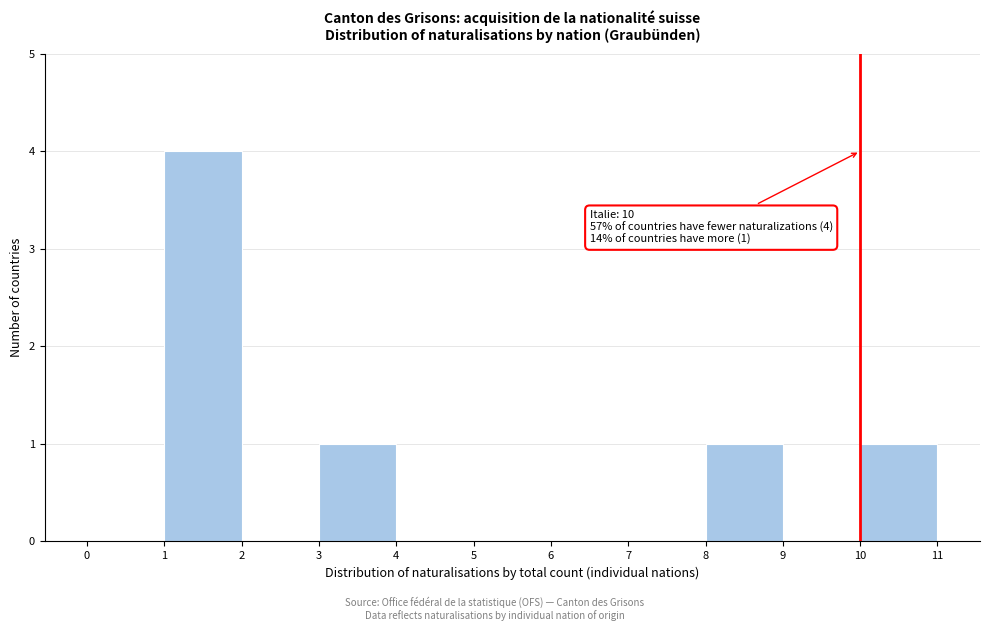

Over which range of the x-axis is the bar tallest?

1 to 2